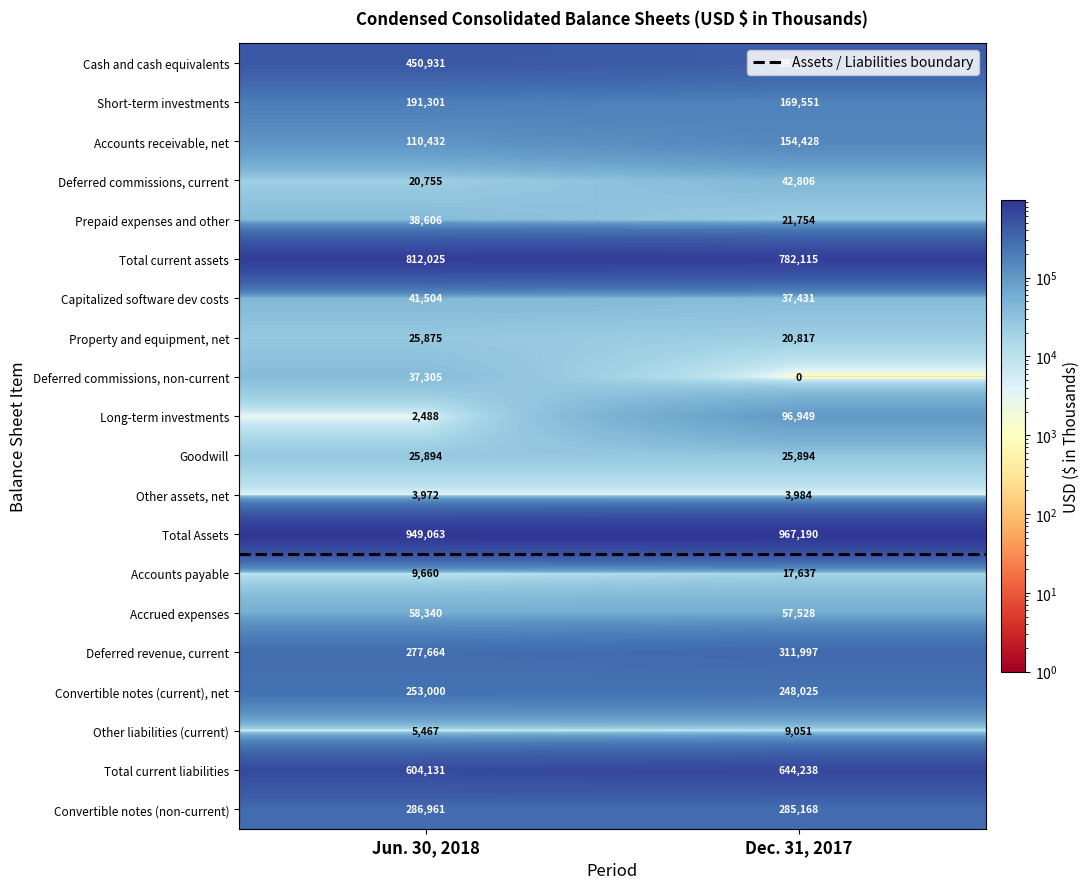

Which series has the largest range (max minus min)?

Long-term investments